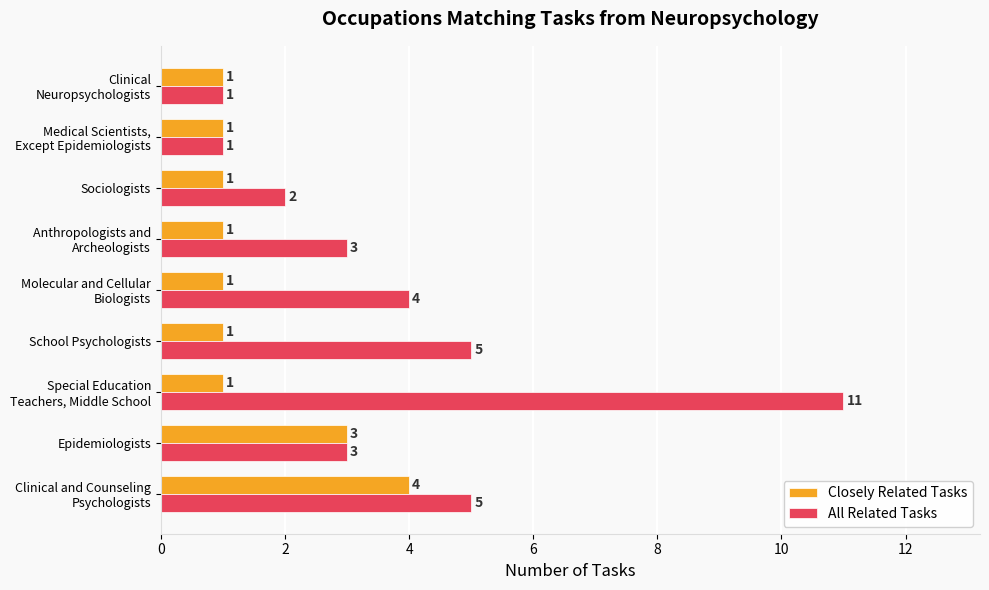

What is the maximum value for Closely Related Tasks?

4